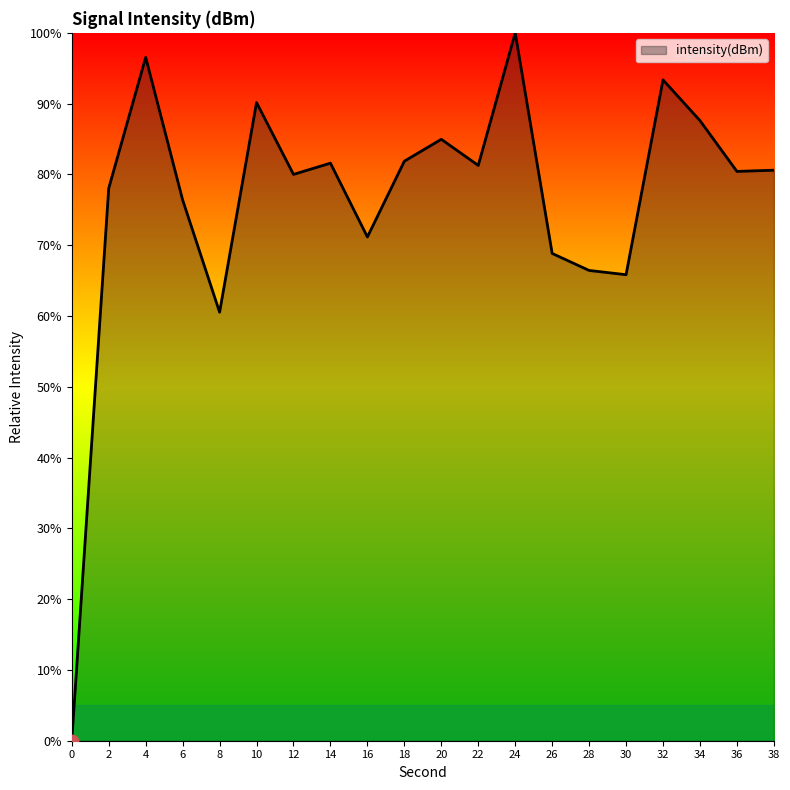

Approximately how many times larger is the value at 26 compared to 24?

0.7